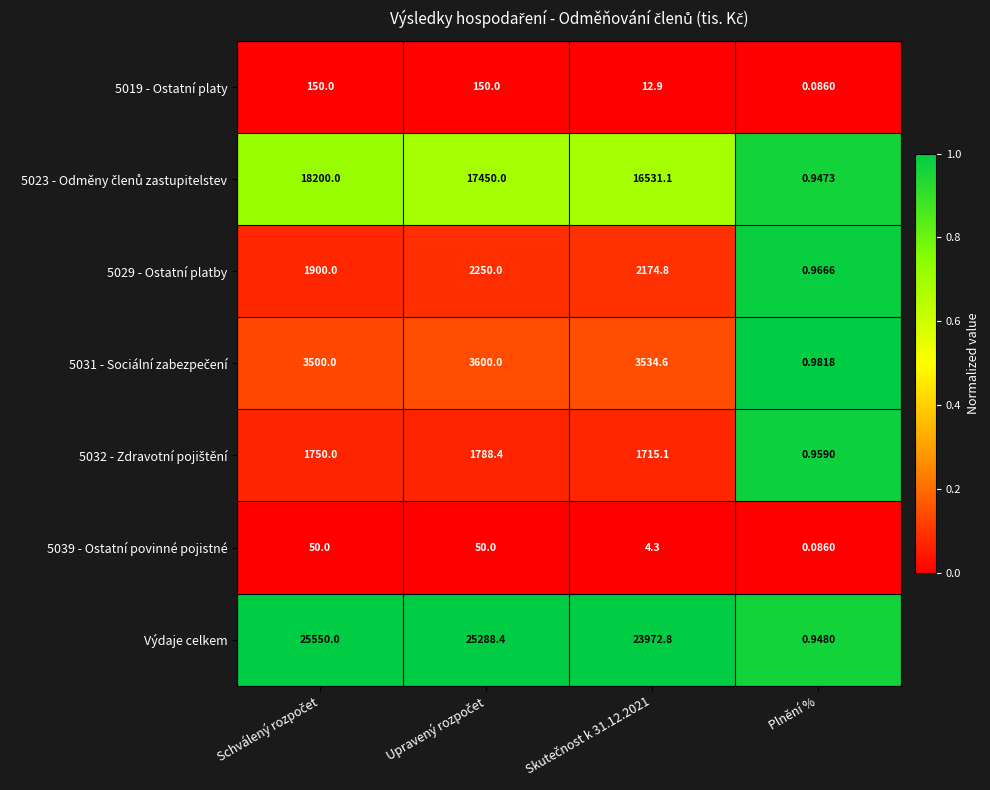

Which series has the largest total across all categories?

Výdaje celkem